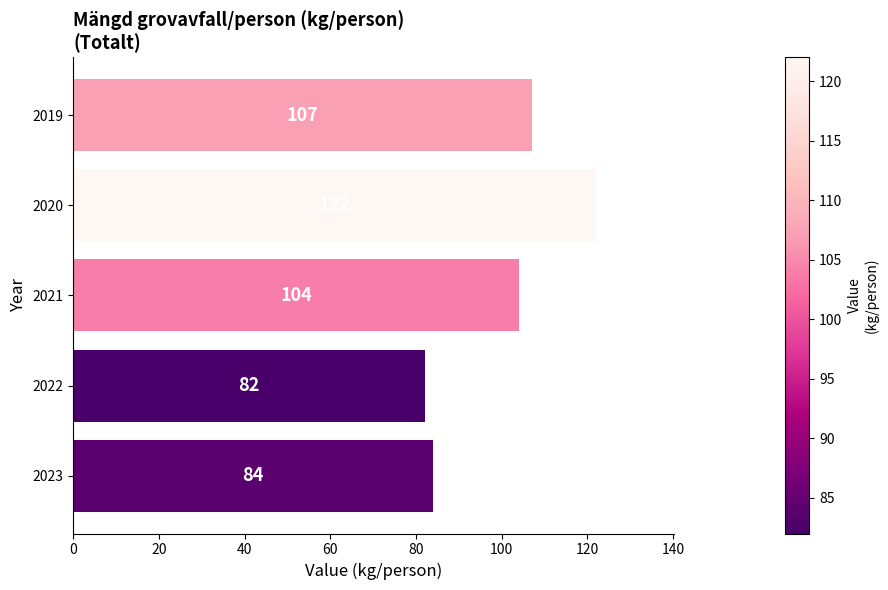

What is the change in value from 2019 to 2022?

-25